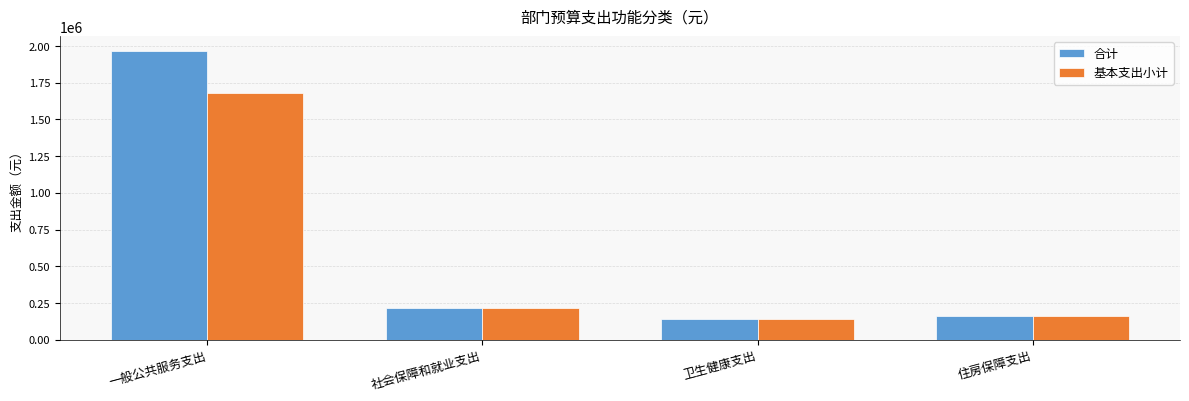

Reading left to right, extract all data points from this chart.

合计: 1968043.9	213815.0	140072.3	160361.3
基本支出小计: 1678043.9	213815.0	140072.3	160361.3